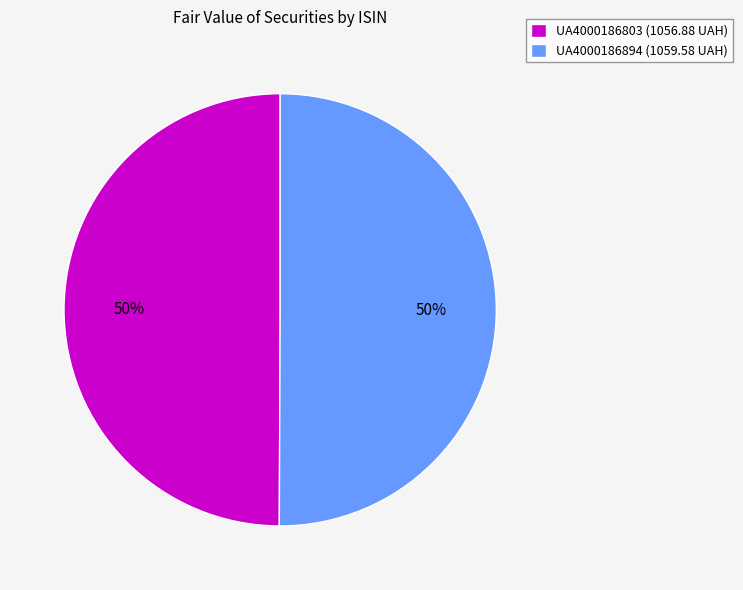

To the nearest percent, what is the combined percentage of UA4000186803 and UA4000186894?

100%